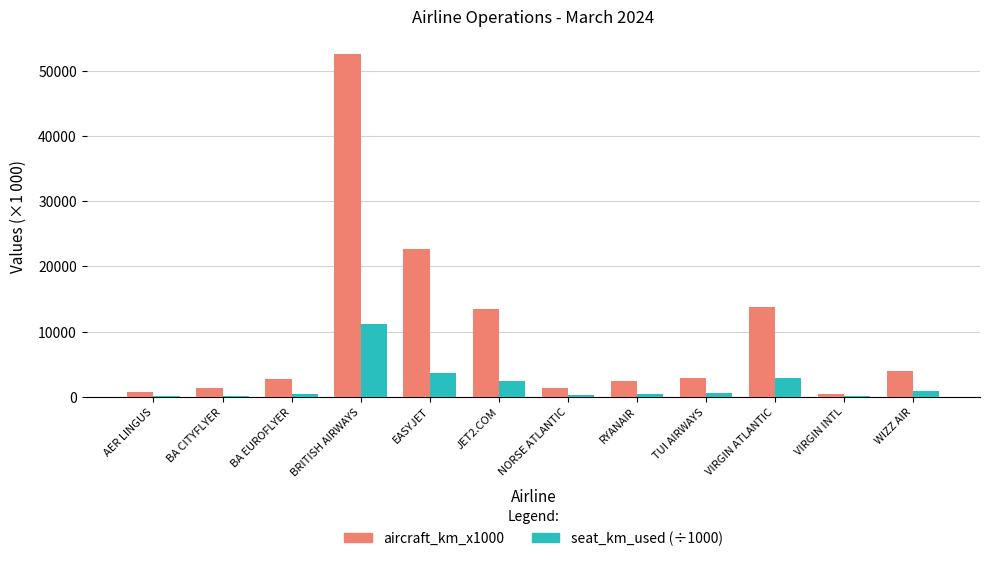

Count the number of data series in this chart.

2